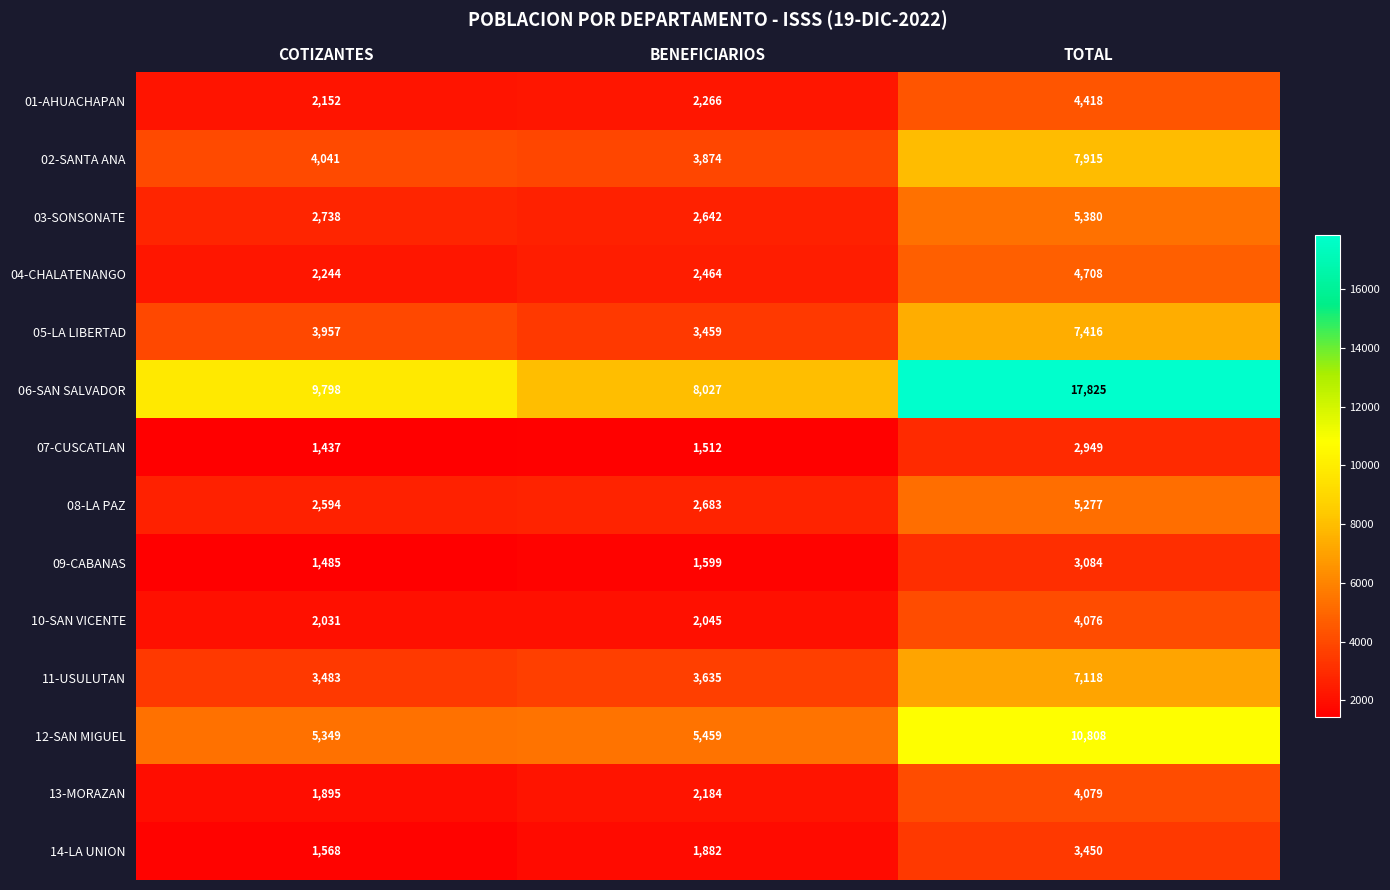

Count the 13-MORAZAN values in the range 1895 to 4079.

3